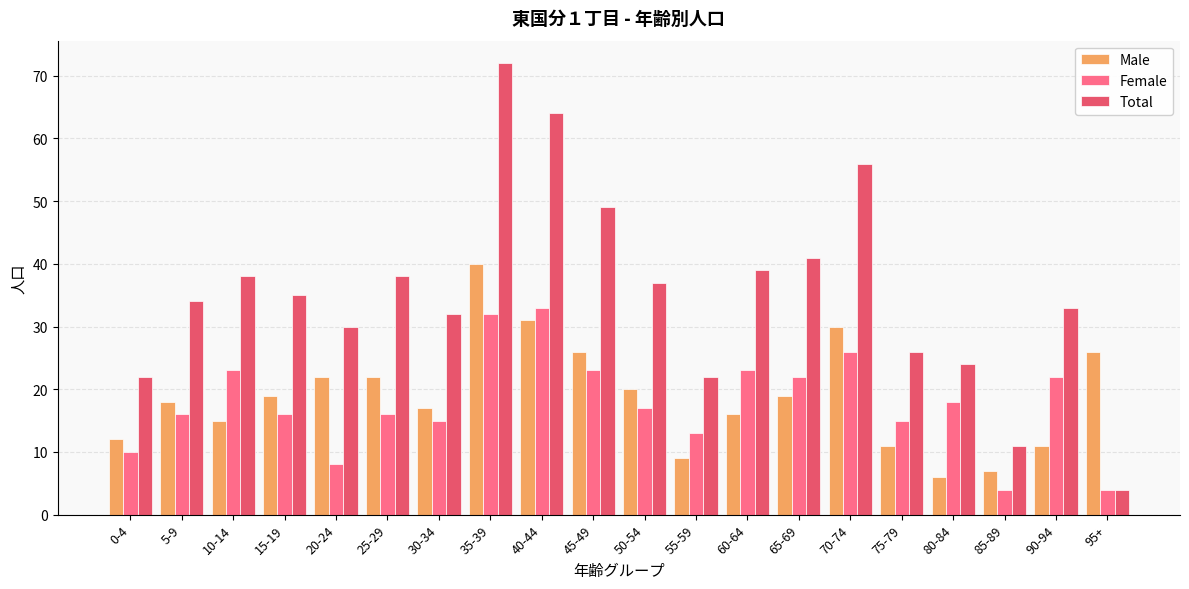

At which category is the sum across all series the highest?

35-39